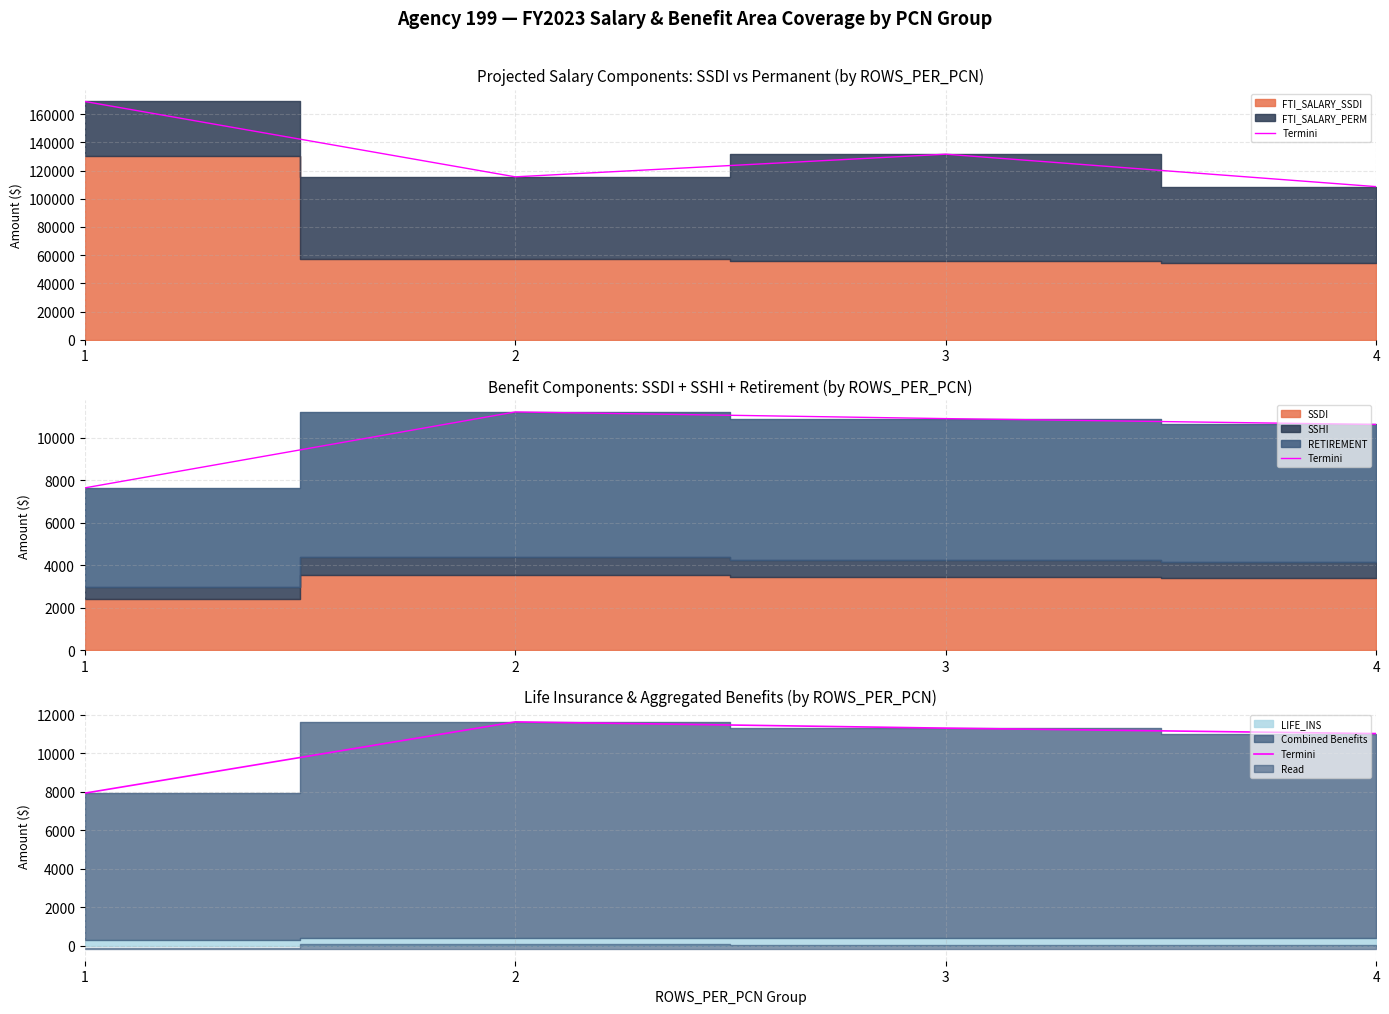

Reading left to right, what are all the values shown in this chart?

1=7921.3	2=11626.3	3=11301.0	4=11018.5